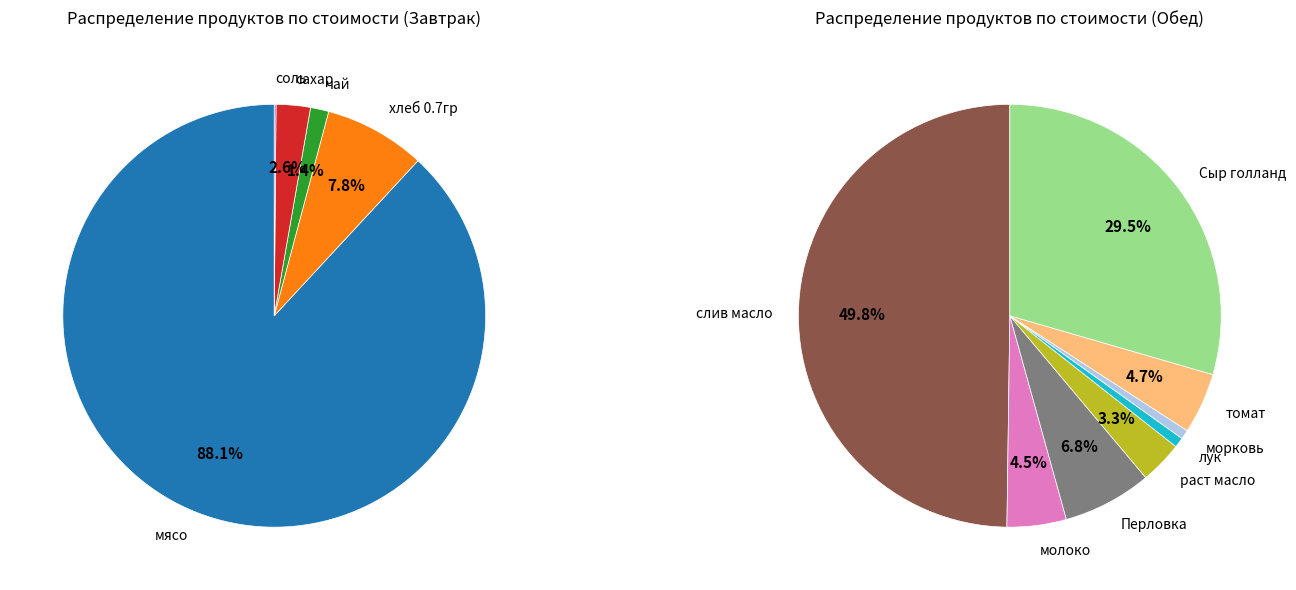

The молоко slice represents 15% of the pie. True or false?

False